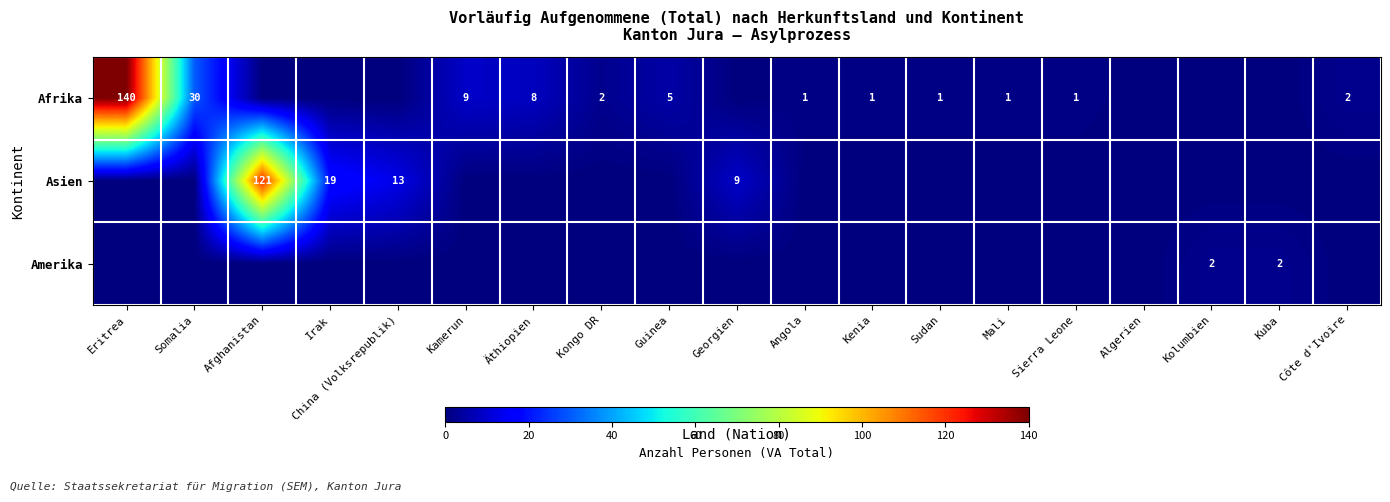

True or false: Afrika has a value of 2 at Côte d'Ivoire.

True